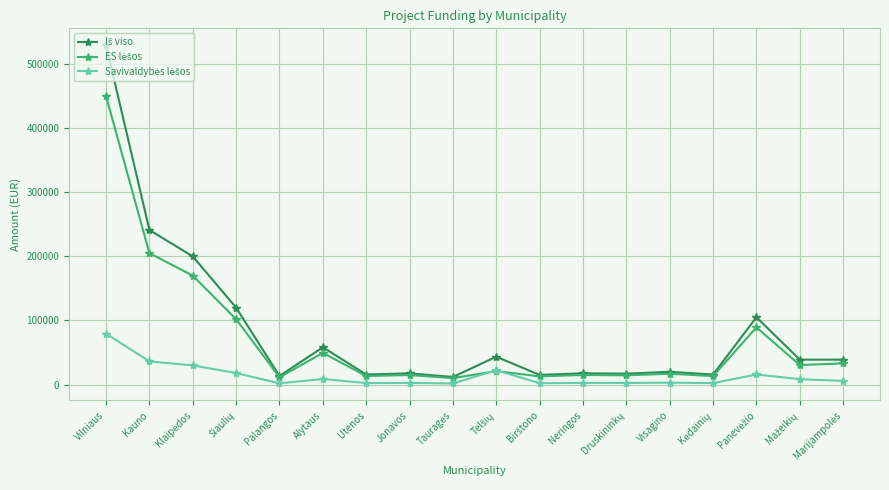

Count the number of data series in this chart.

3